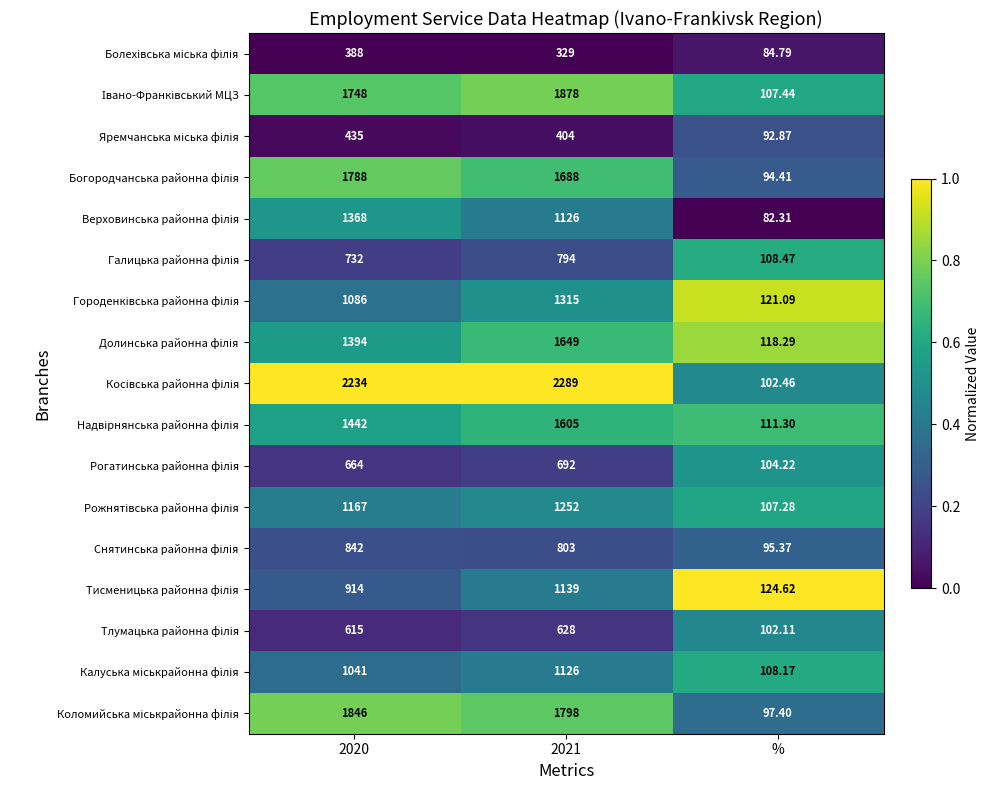

Which label corresponds to the largest value in the chart?

2021